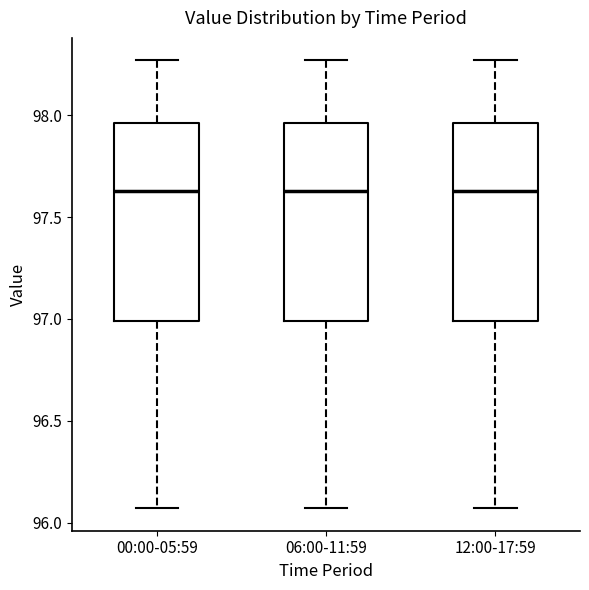

Reading left to right, transcribe this box plot: for each box, give where its median line is, the range the box spans, and where its two whiskers end, as read against the y-axis. The values are not printed on the chart, so give them approximately, as read against the axis.

00:00-05:59: median 97.65, box 97.00 to 97.95, whiskers 96.05 to 98.25
06:00-11:59: median 97.65, box 97.00 to 97.95, whiskers 96.05 to 98.25
12:00-17:59: median 97.65, box 97.00 to 97.95, whiskers 96.05 to 98.25